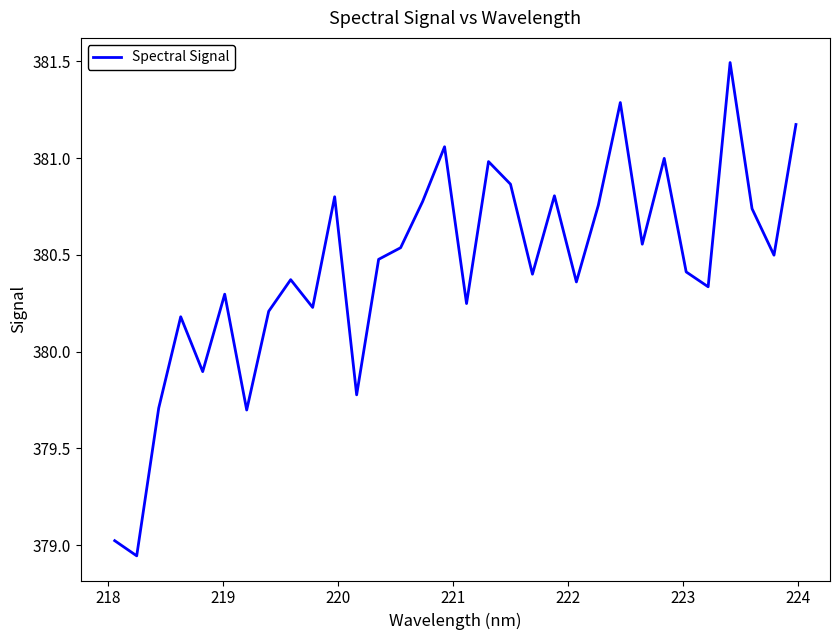

What is the maximum value shown in the chart?

381.5